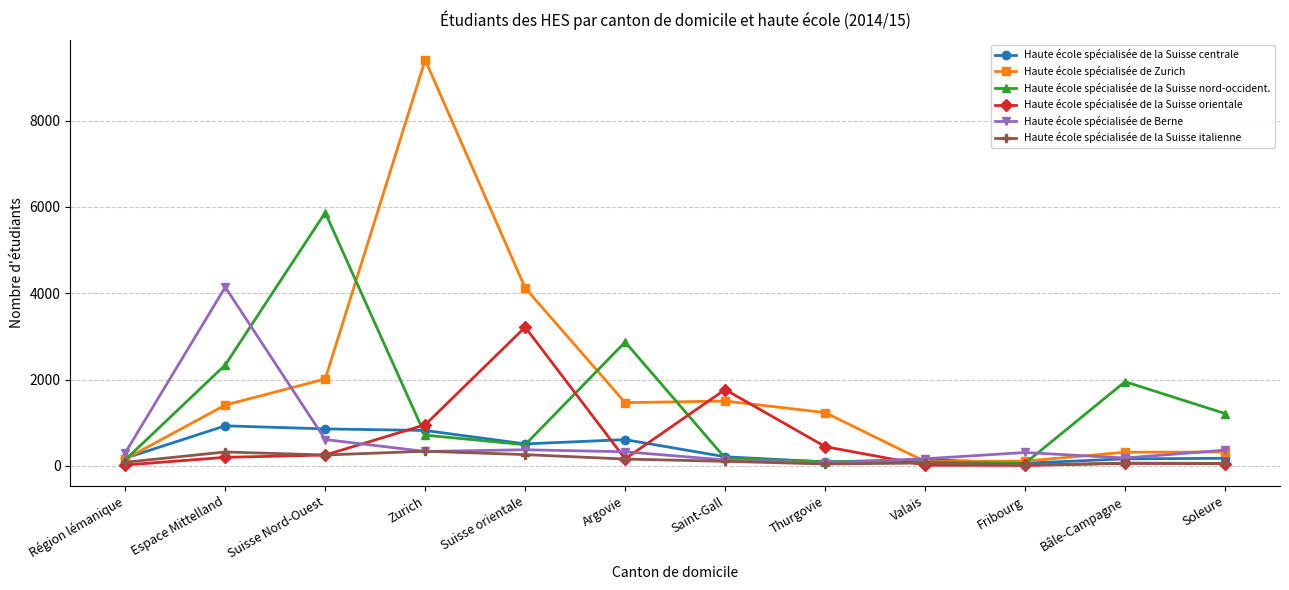

Which series has the largest total across all categories?

Haute école spécialisée de Zurich